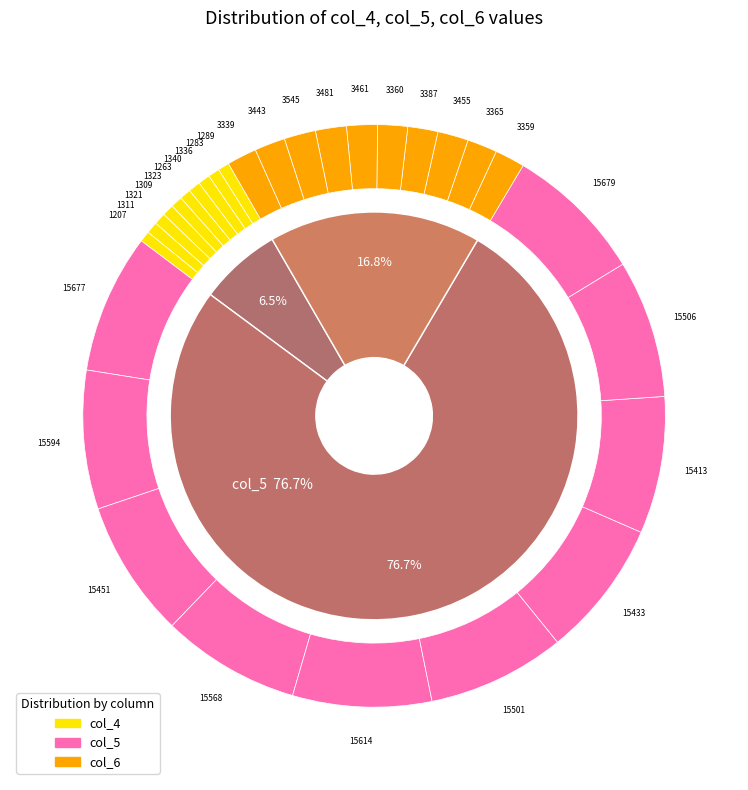

Which series changed the most between 4 and 9?

col_5